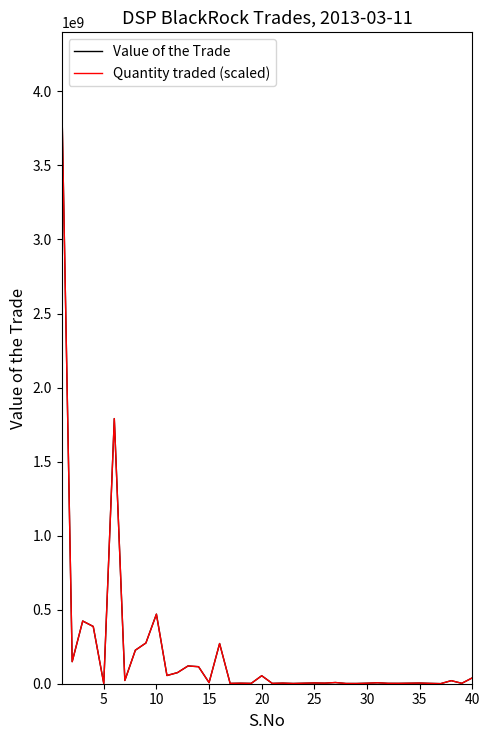

What is the greatest value displayed?

3999150865.2